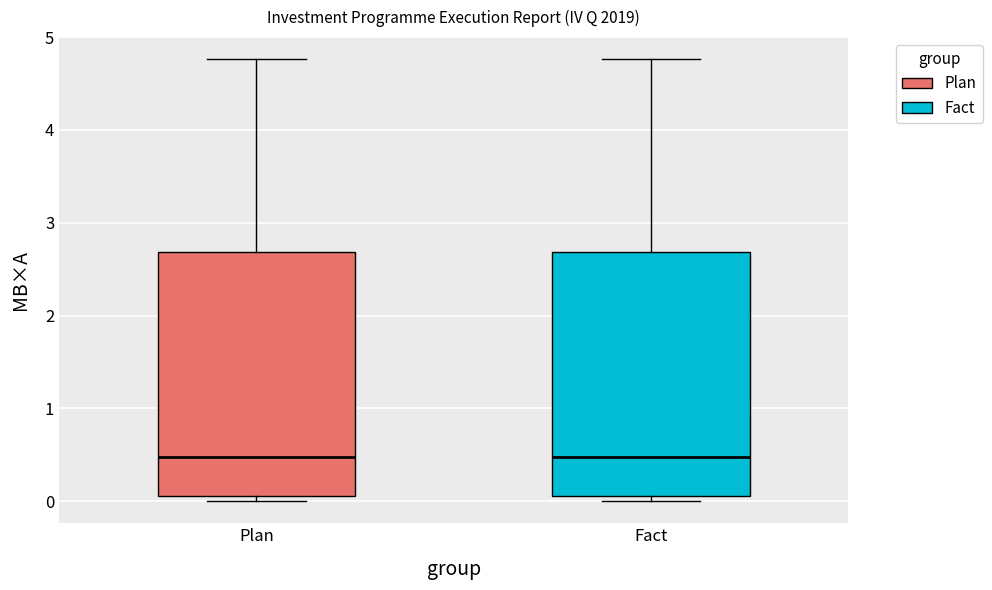

Reading left to right, transcribe this box plot: for each box, give where its median line is, the range the box spans, and where its two whiskers end, as read against the y-axis. The values are not printed on the chart, so give them approximately, as read against the axis.

Plan: median 0.5, box 0.1 to 2.7, whiskers 0.0 to 4.8
Fact: median 0.5, box 0.1 to 2.7, whiskers 0.0 to 4.8